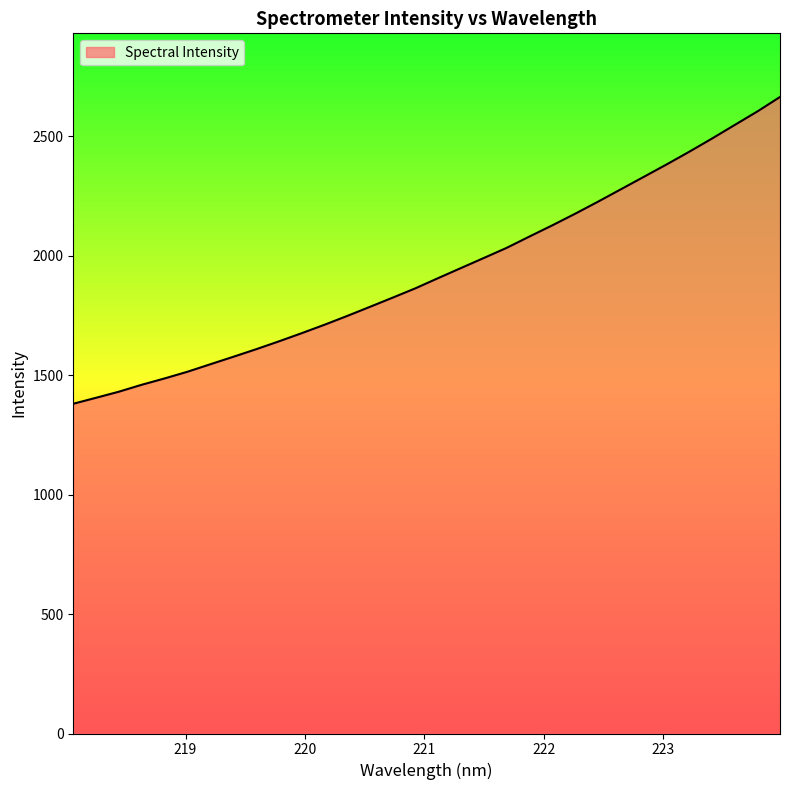

What is the minimum value shown in the chart?

1380.4